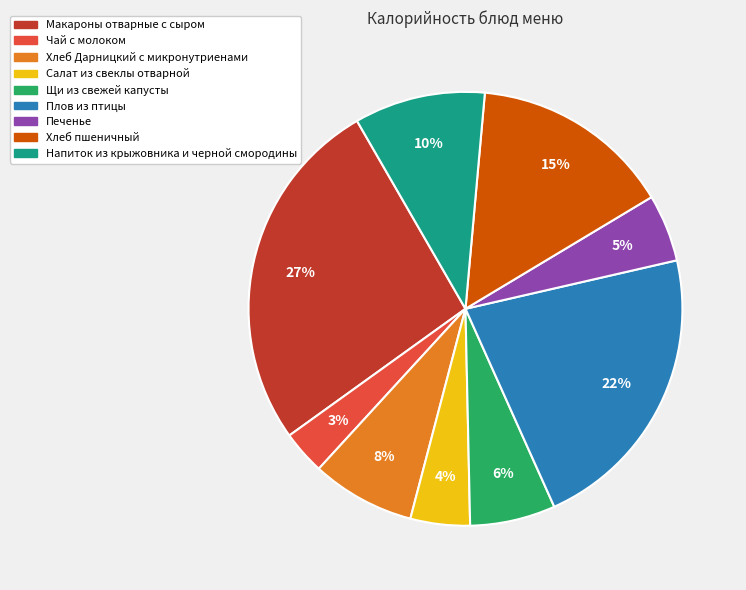

Is it true that Хлеб Дарницкий с микронутриенами is 19% of the pie?

False